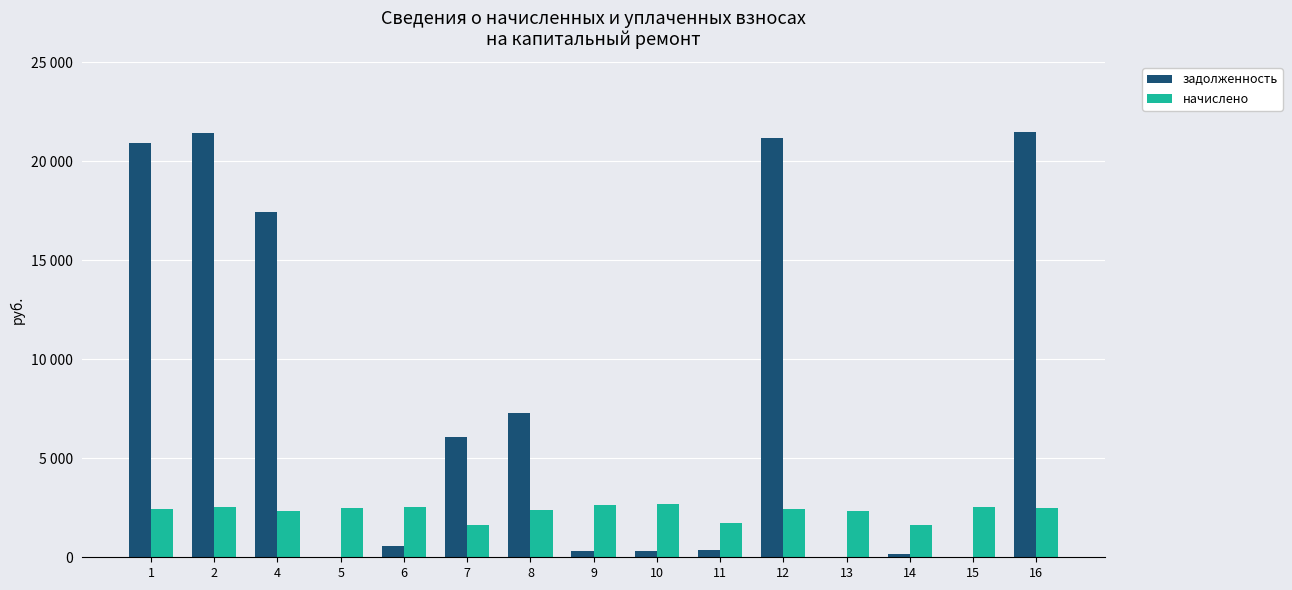

Does the chart contain stacked bars?

No